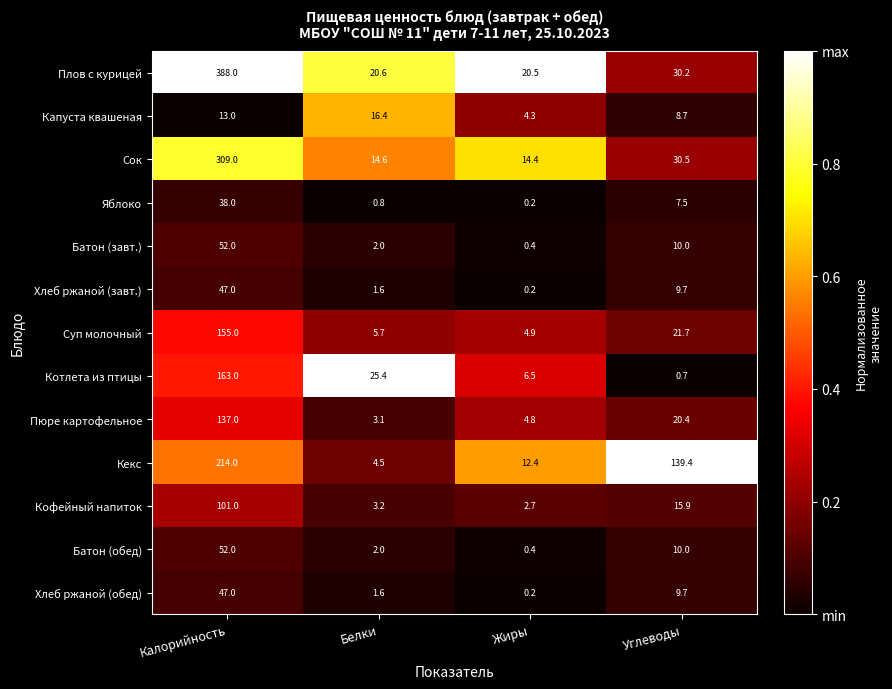

What is the total value across all series at Белки?

101.5